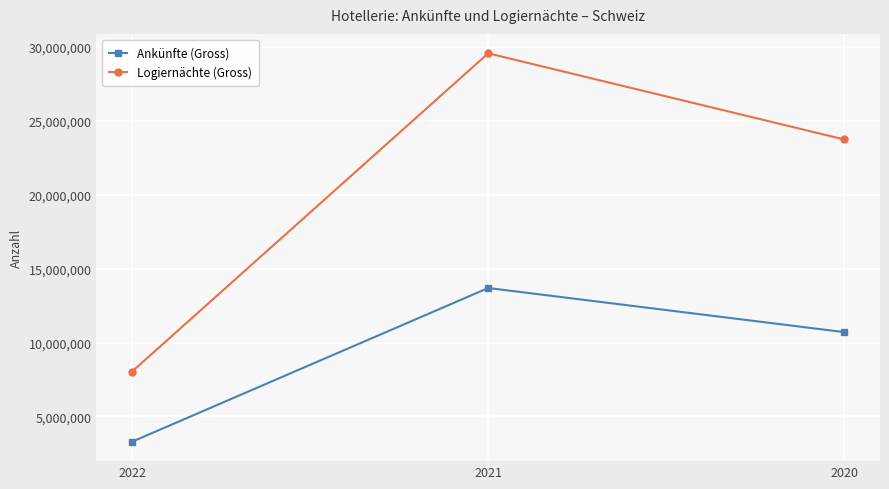

Reading left to right, extract all data points from this chart.

Ankünfte (Gross): 2022=3294327	2021=13688673	2020=10703428
Logiernächte (Gross): 2022=8036887	2021=29558849	2020=23730738